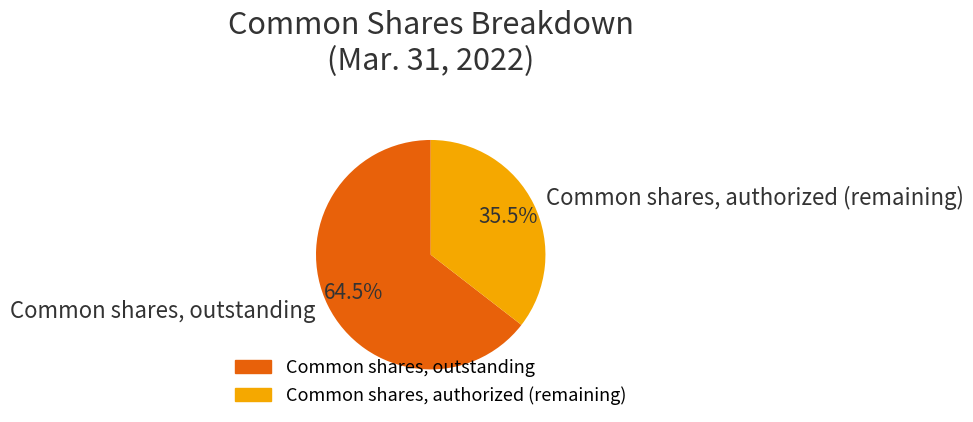

Which category has the smallest portion of the pie?

Common shares, authorized (remaining)